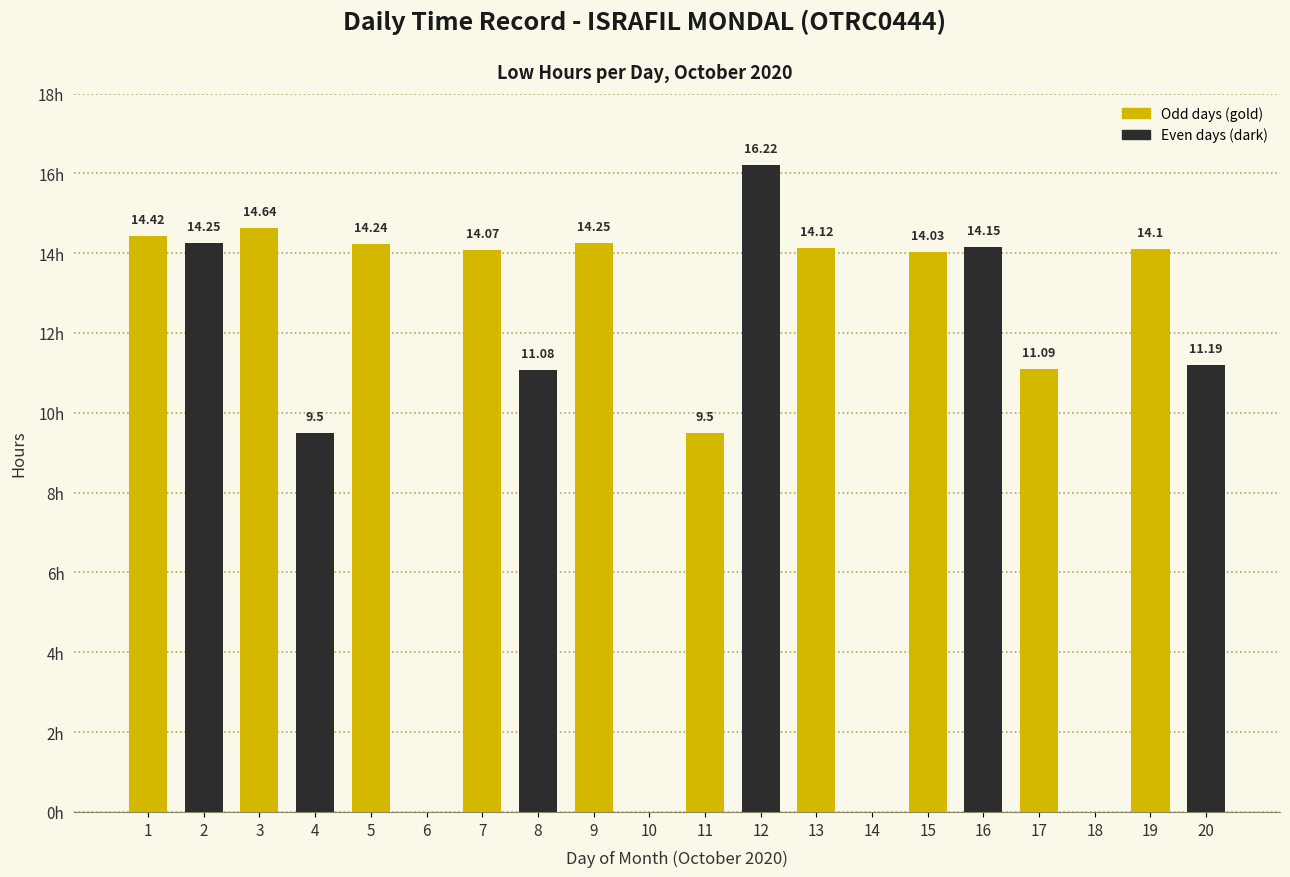

Which label corresponds to the smallest value in the chart?

6